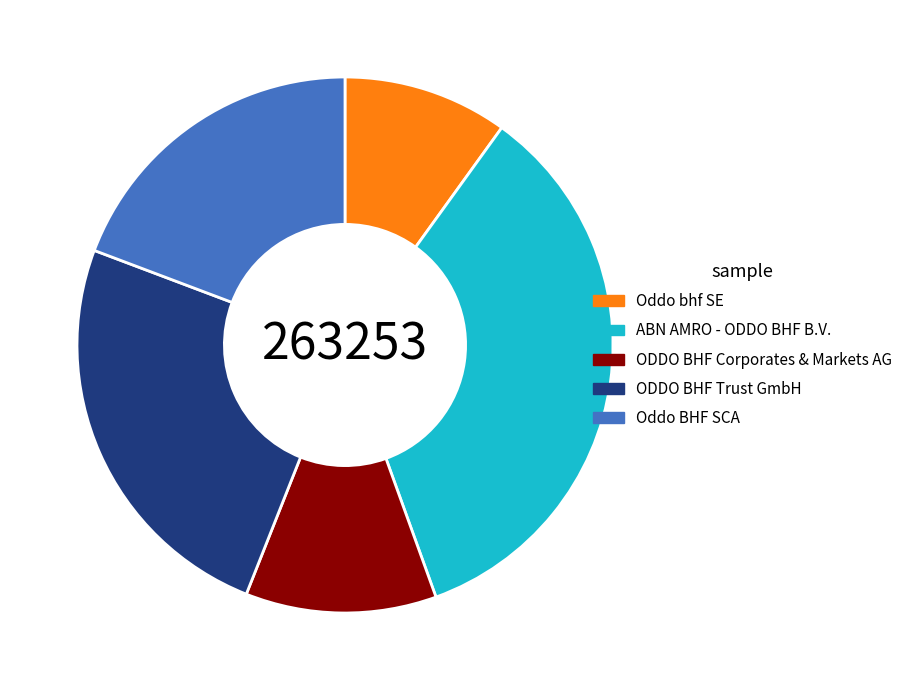

Rank the categories by value from lowest to highest.

Oddo bhf SE, ODDO BHF Corporates & Markets AG, Oddo BHF SCA, ODDO BHF Trust GmbH, ABN AMRO - ODDO BHF B.V.